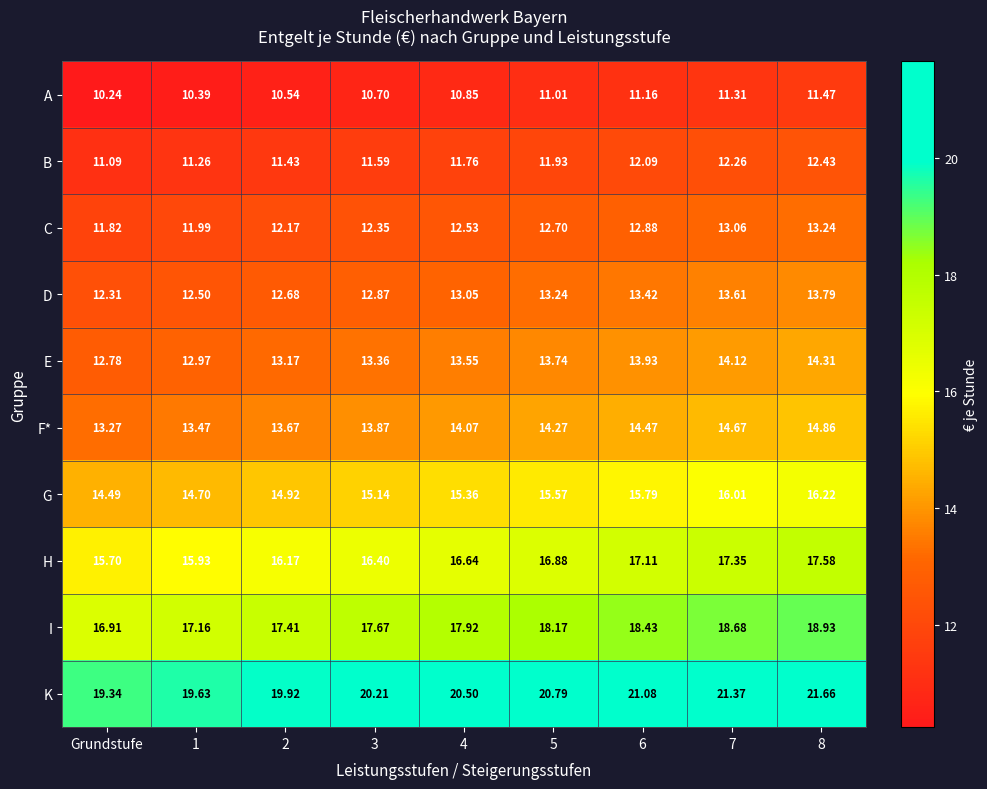

At which category is the sum across all series the highest?

8